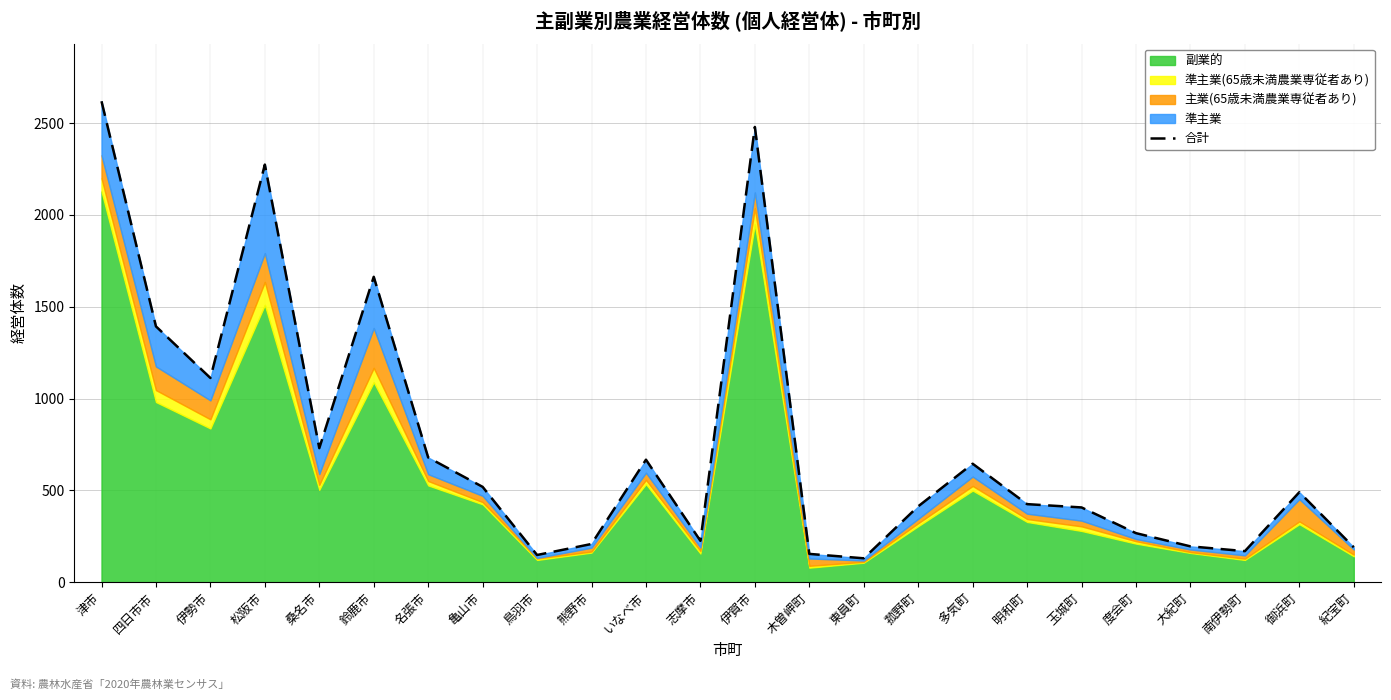

What position from the left is 玉城町?

19